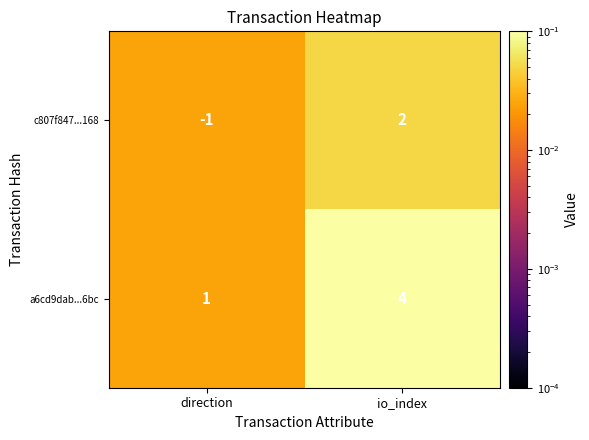

Which series has the largest total across all categories?

a6cd9dab...6bc